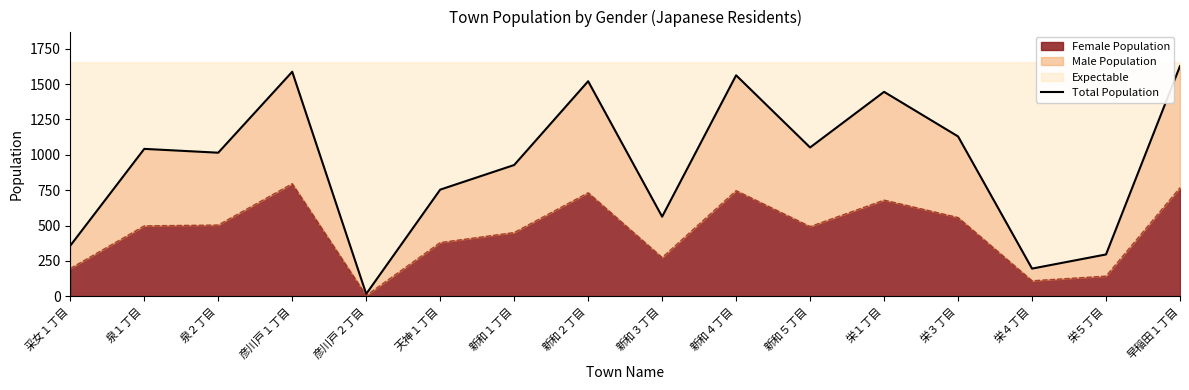

Read the value at 新和４丁目, to the nearest 10.

1560